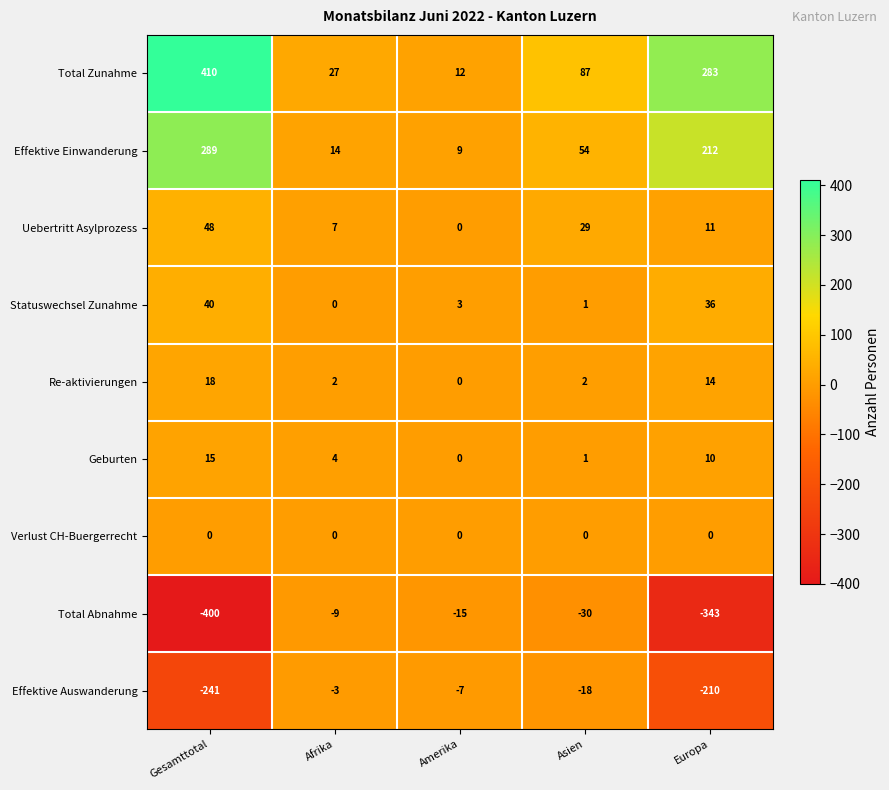

Which series has the largest total across all categories?

Total Zunahme